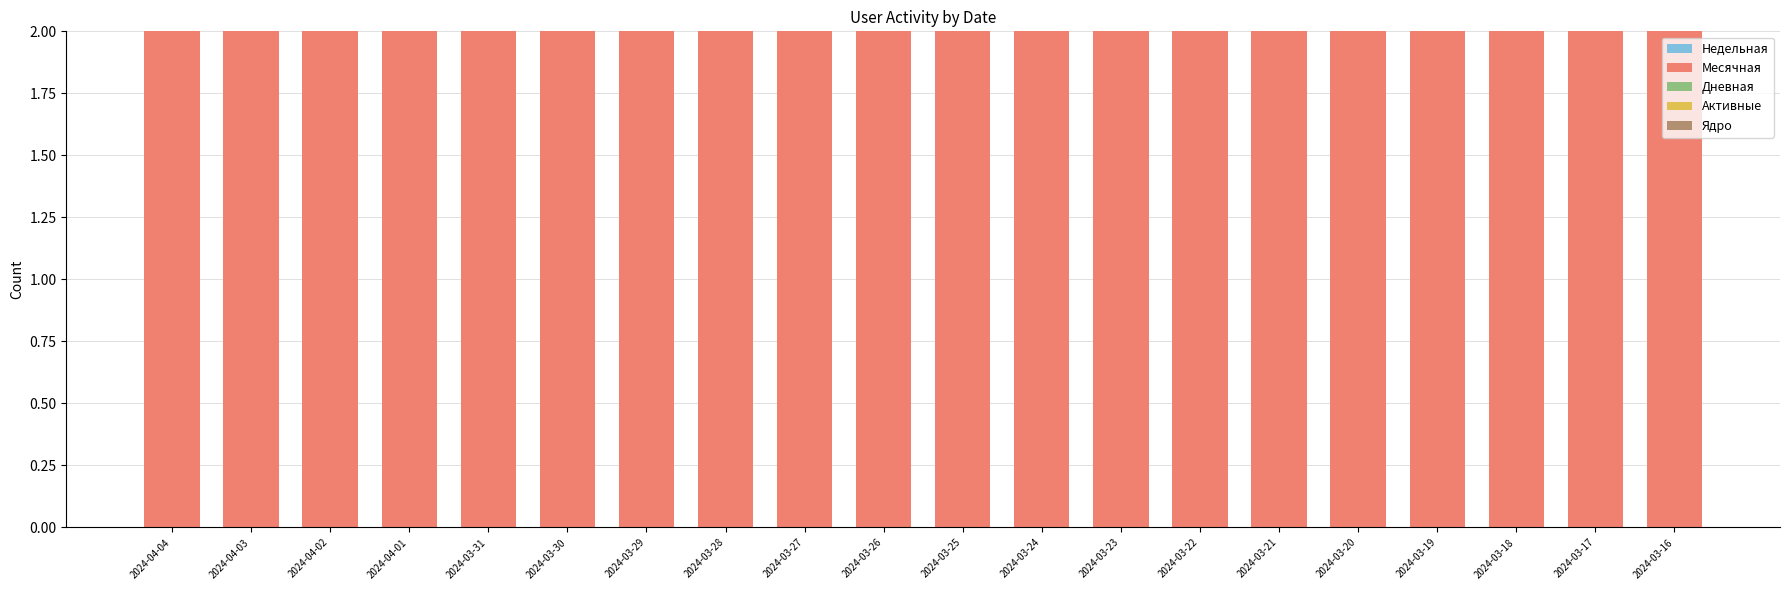

What are all the series names shown in the legend?

Недельная, Месячная, Дневная, Активные, Ядро